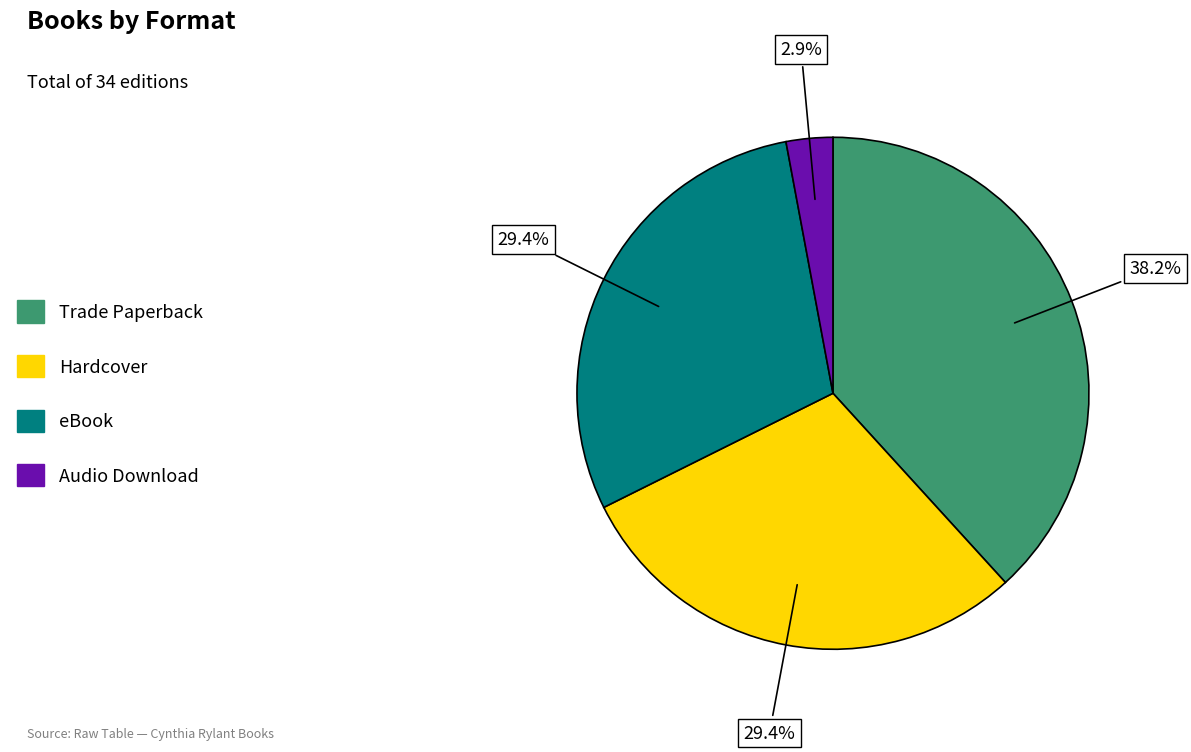

To the nearest percent, what percentage of the pie is Trade Paperback?

38%